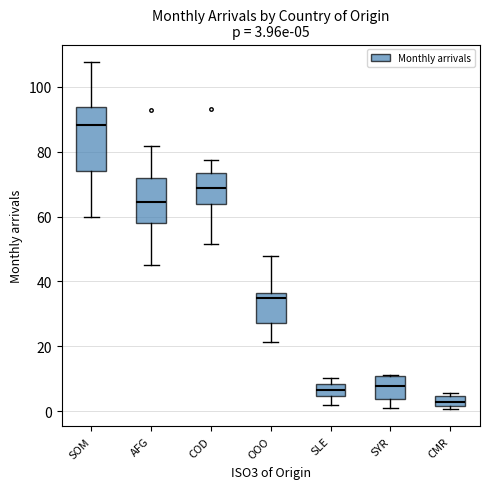

Which box has the lowest median line?

CMR